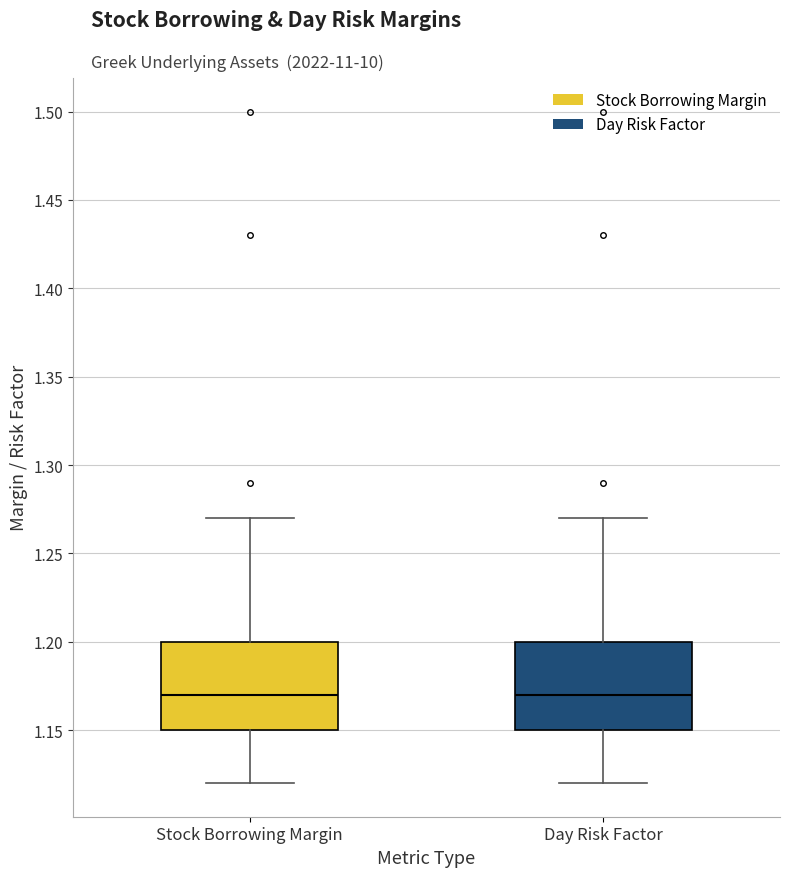

Where is the lower edge of the box for Day Risk Factor on the y-axis? The values are not printed on the chart, so give them approximately, as read against the axis.

1.15